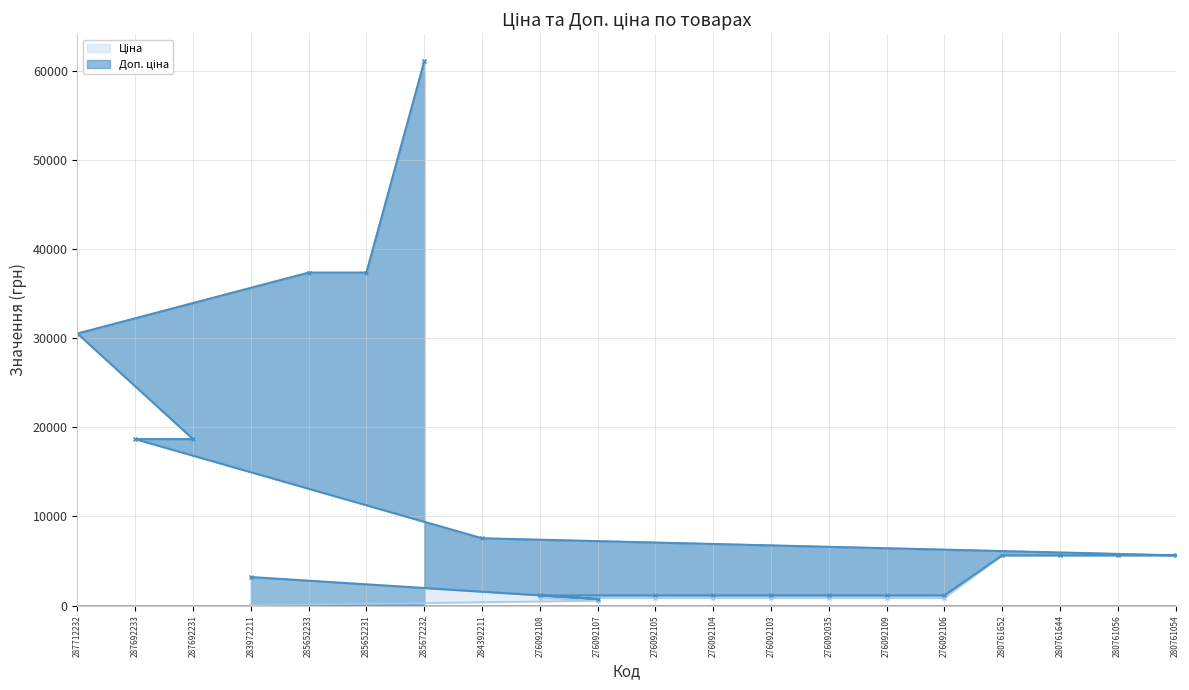

Where does the Доп. ціна series first go above 5636?

287712232